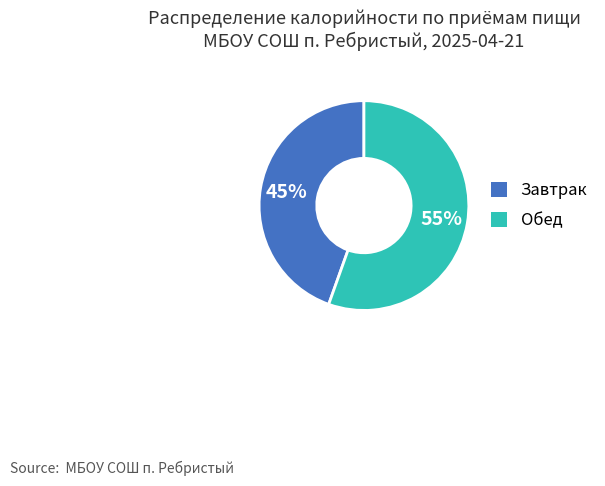

Combined, do Обед and Завтрак account for over 50%?

Yes